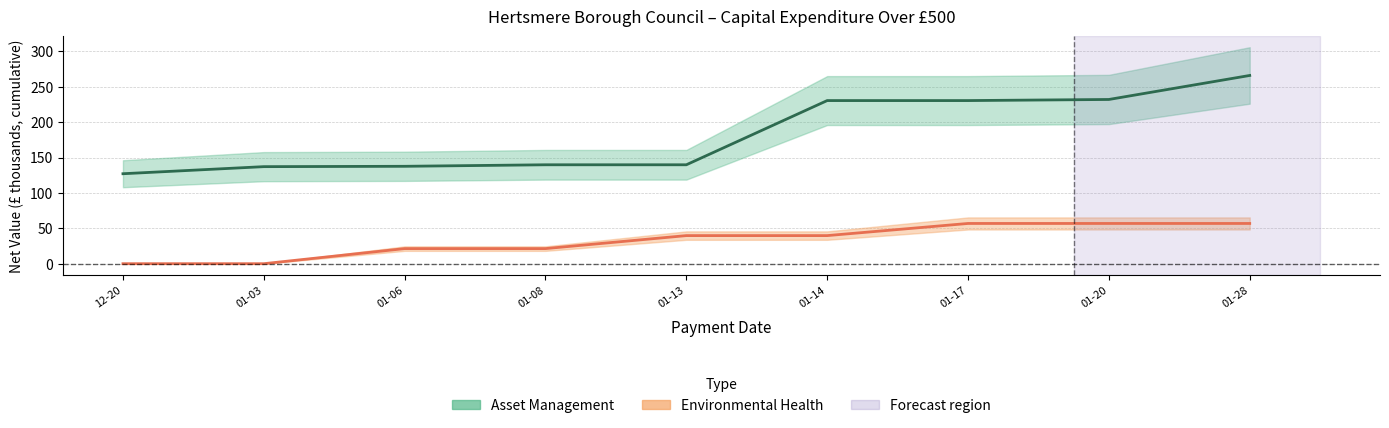

How many values in the Environmental Health series are below 39?

4